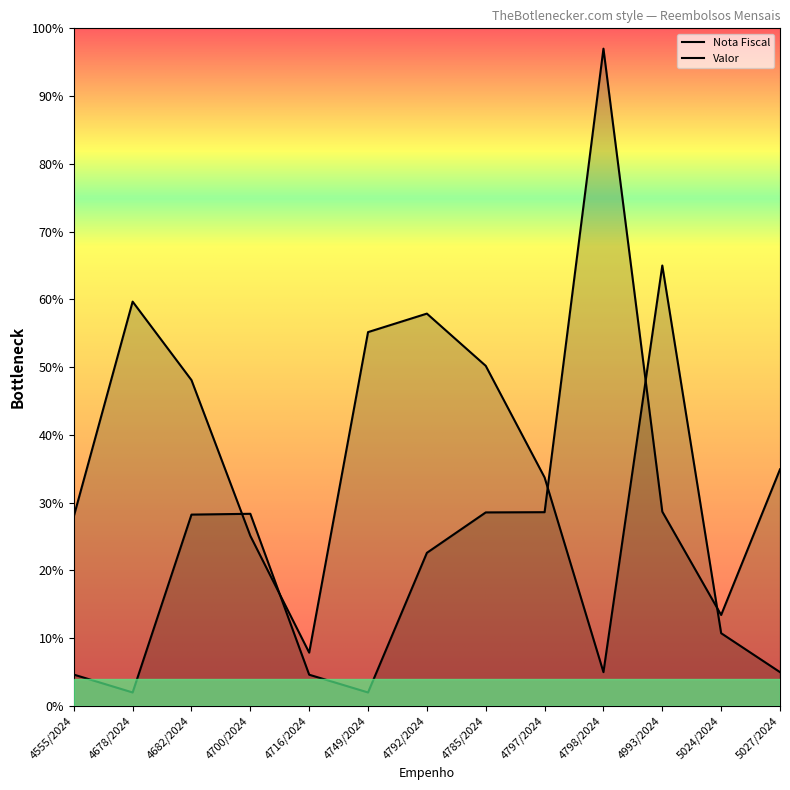

In Valor, how many points are higher than both neighbors (excluding endpoints)?

3